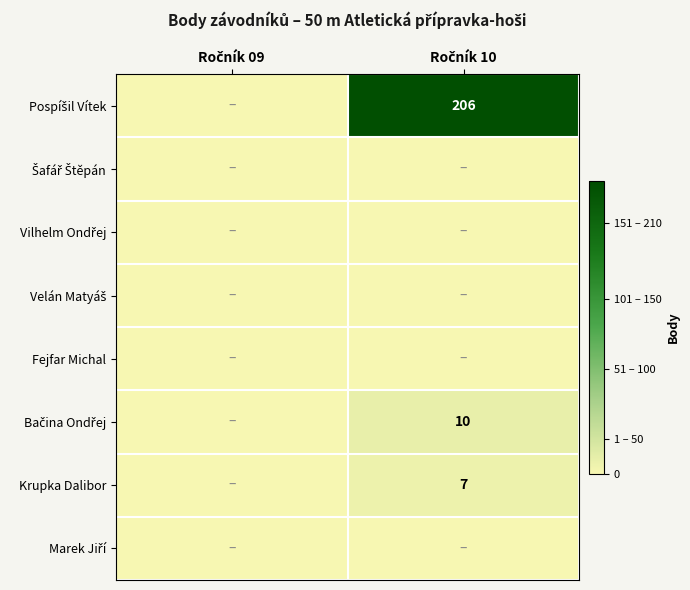

What is the difference between the maximum and minimum values in the Krupka Dalibor series?

7